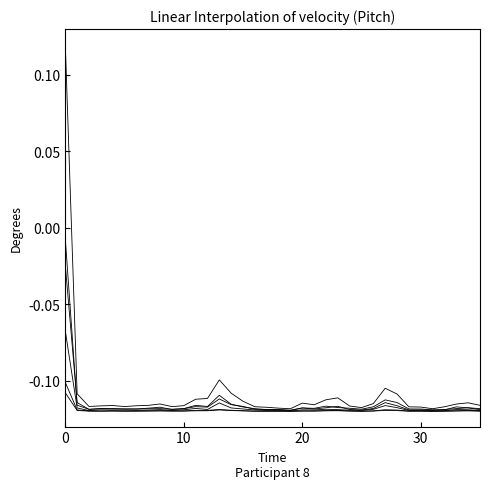

What is the label of the 7th point from the right?

29